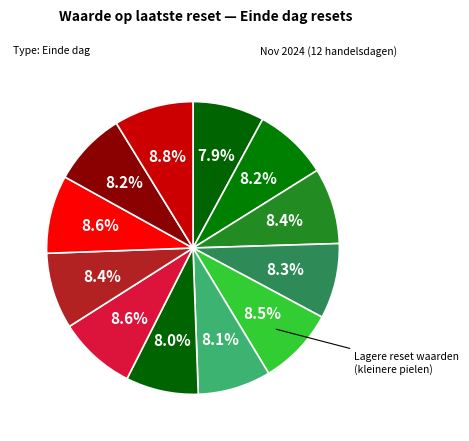

Rank the categories by value from highest to lowest.

2024-11-05, 2024-11-07, 2024-11-11, 2024-11-14, 2024-11-08, 2024-11-18, 2024-11-15, 2024-11-19, 2024-11-06, 2024-11-13, 2024-11-12, 2024-11-20